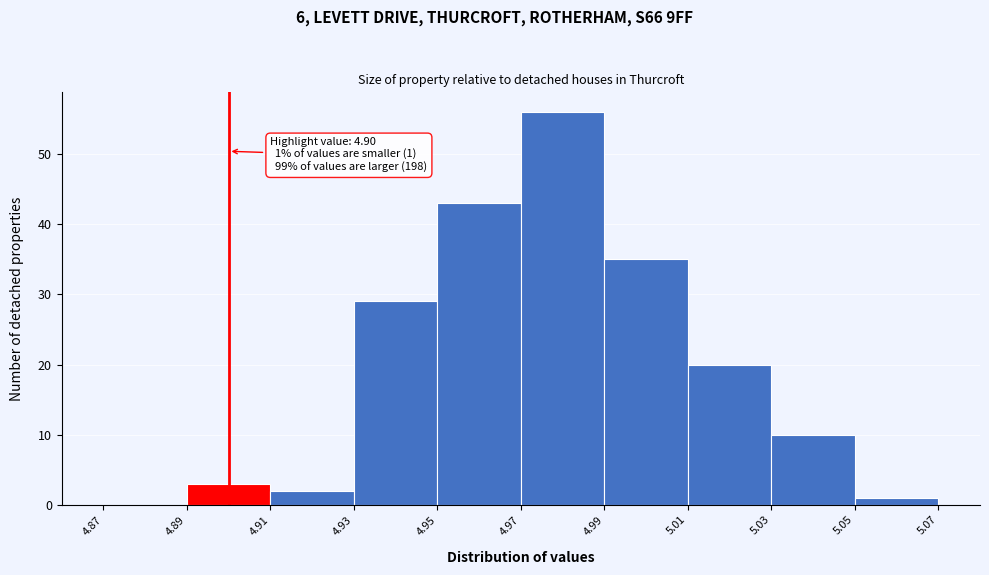

Over which range of the x-axis is the bar tallest?

4.97 to 4.99